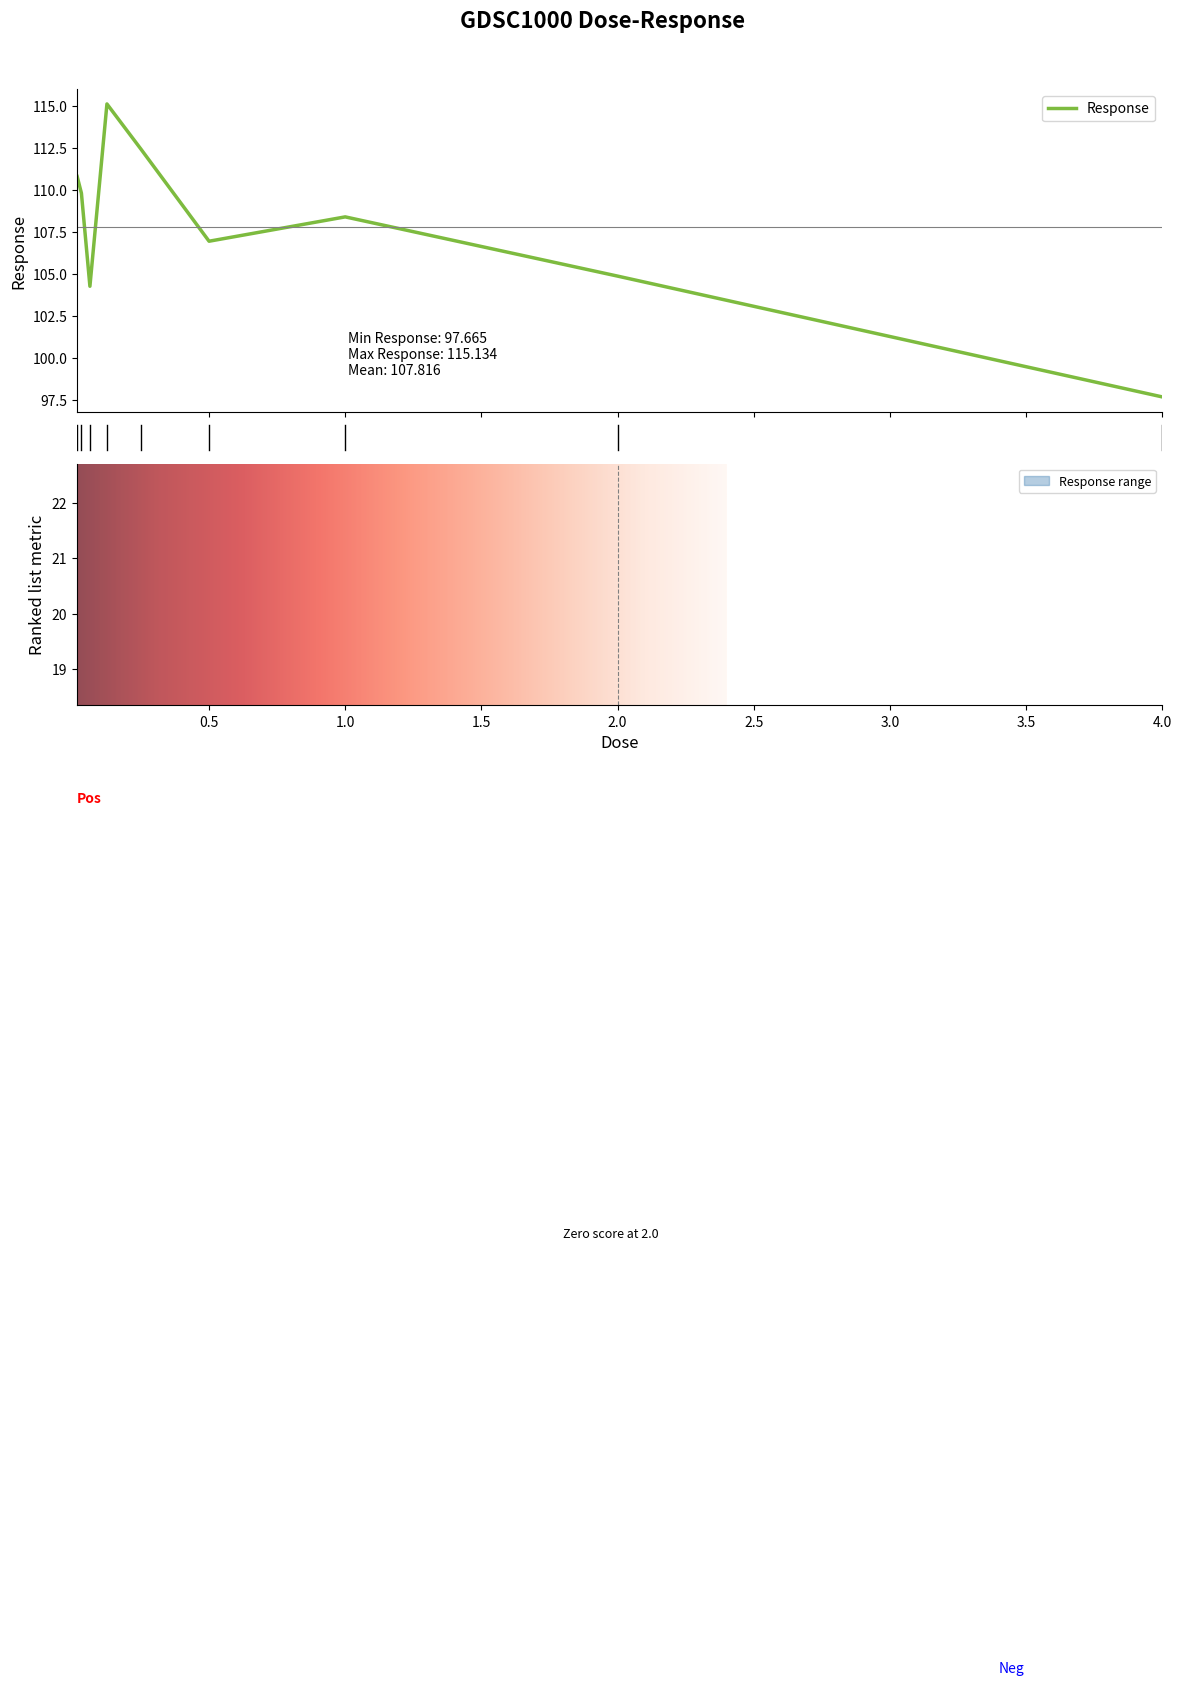

How many values are below 108?

4